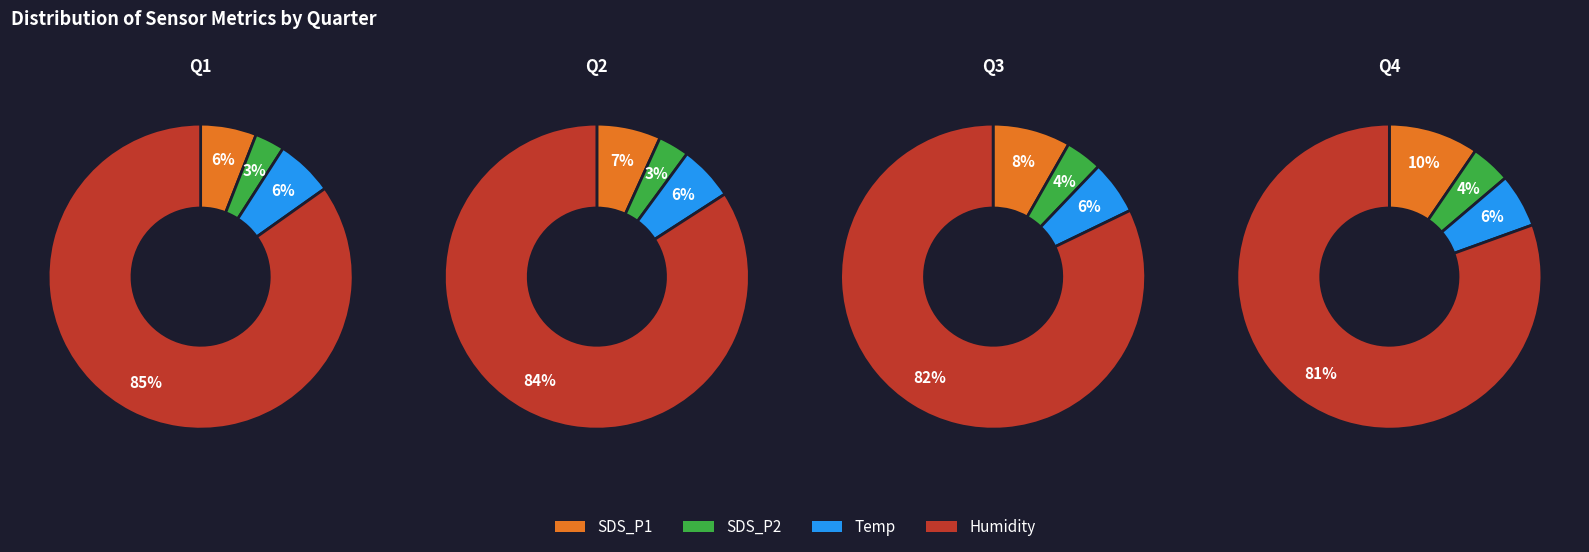

Rank the series by their maximum value, from highest to lowest.

Humidity, SDS_P1, Temp, SDS_P2